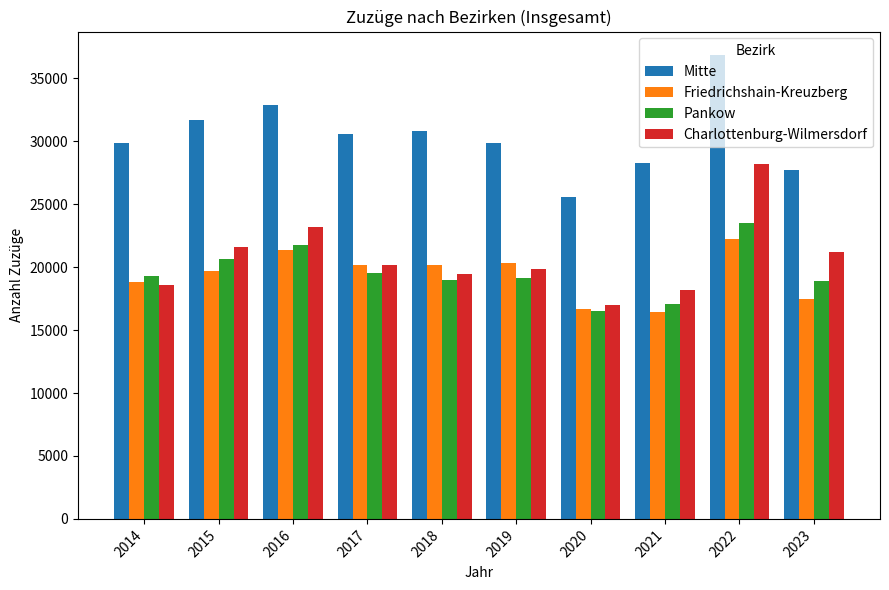

How many values in the Pankow series are below 19316?

5